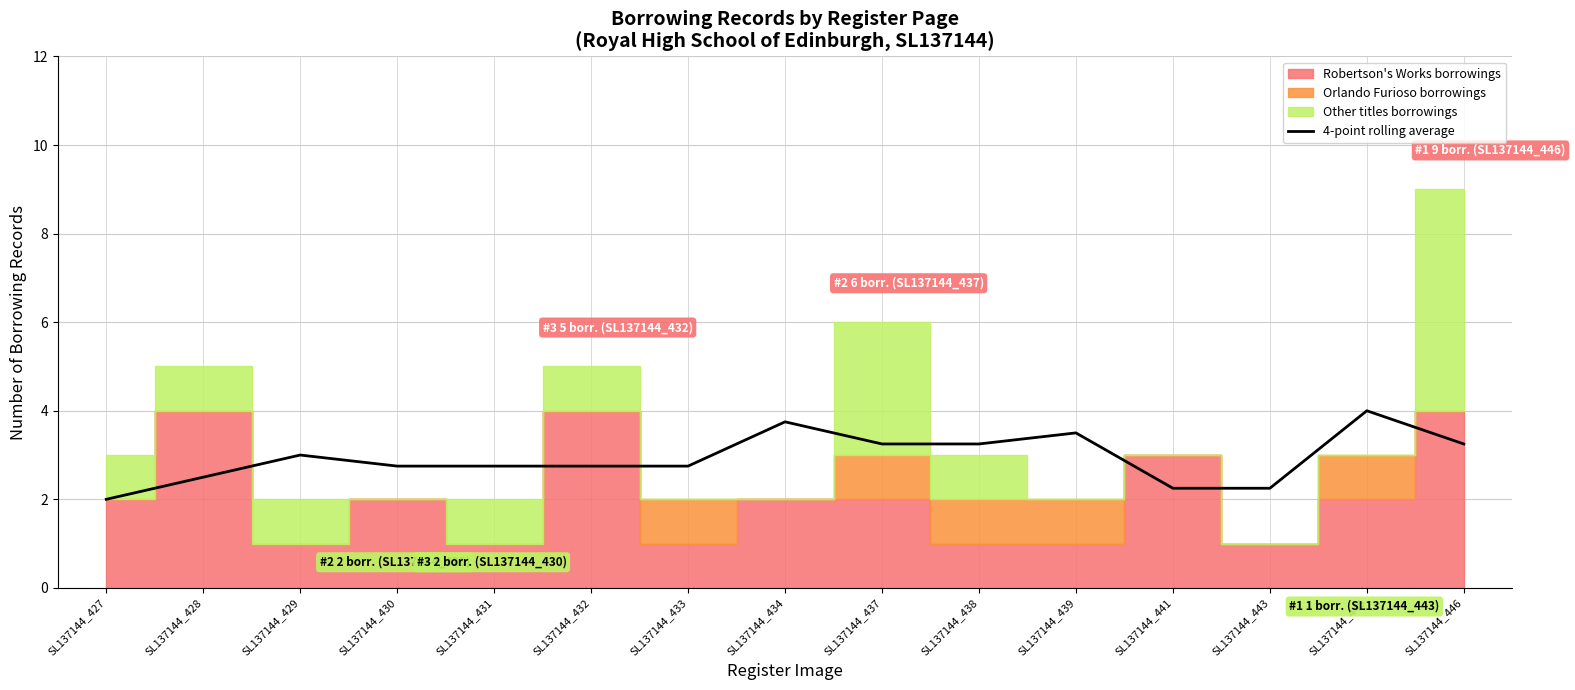

Count the values in the range 2 to 3.

9